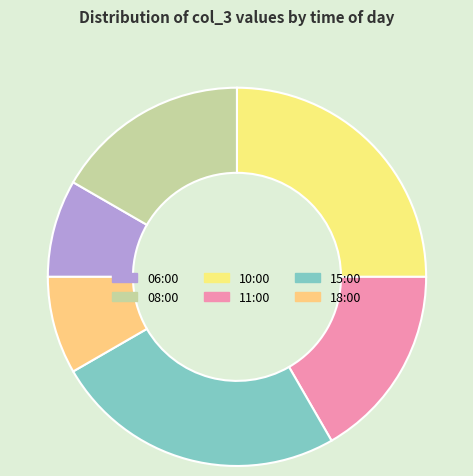

To the nearest percent, what percentage of the pie is 18:00?

8%